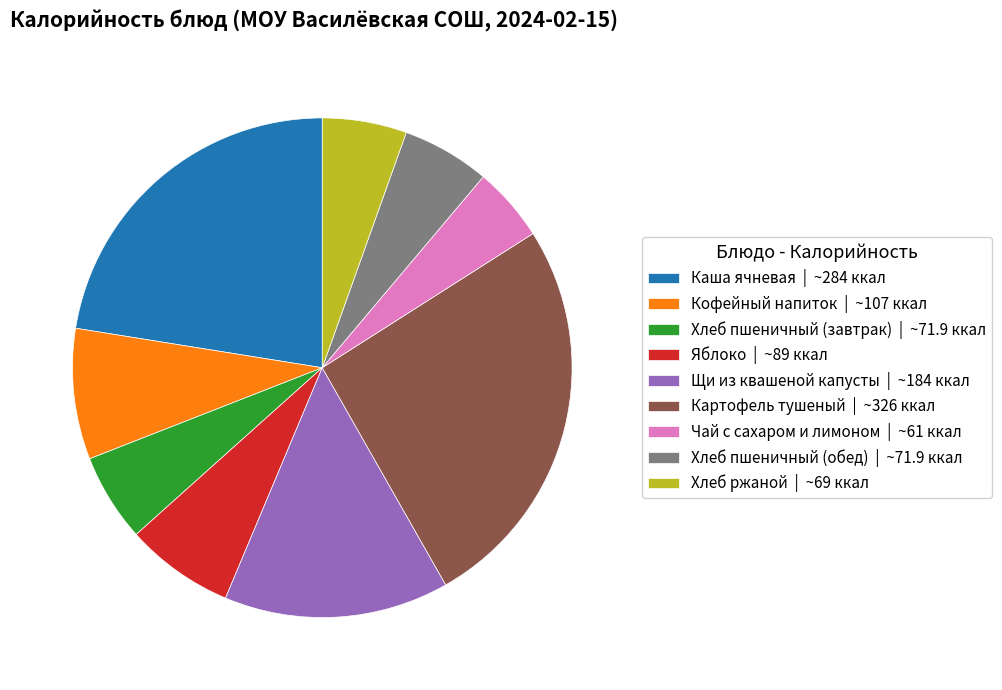

What is the ratio of the value at Хлеб пшеничный (завтрак) to the value at Хлеб пшеничный (обед)?

1.0